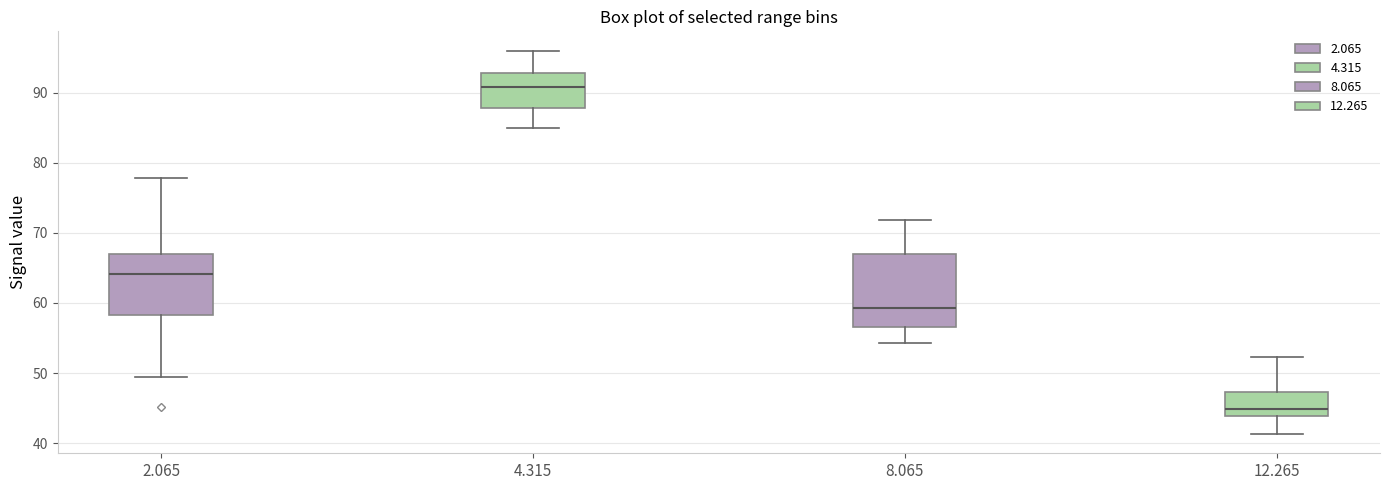

Where does the median line of the box at x = 8.065 sit on the y-axis? The values are not printed on the chart, so give them approximately, as read against the axis.

59